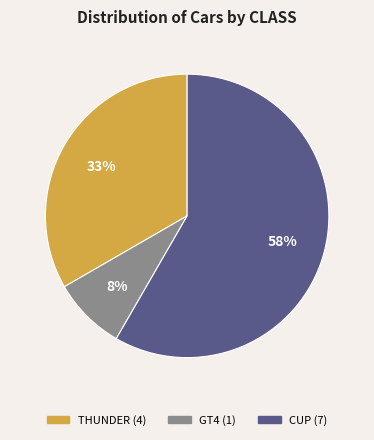

Which has a higher value, GT4 or CUP?

CUP